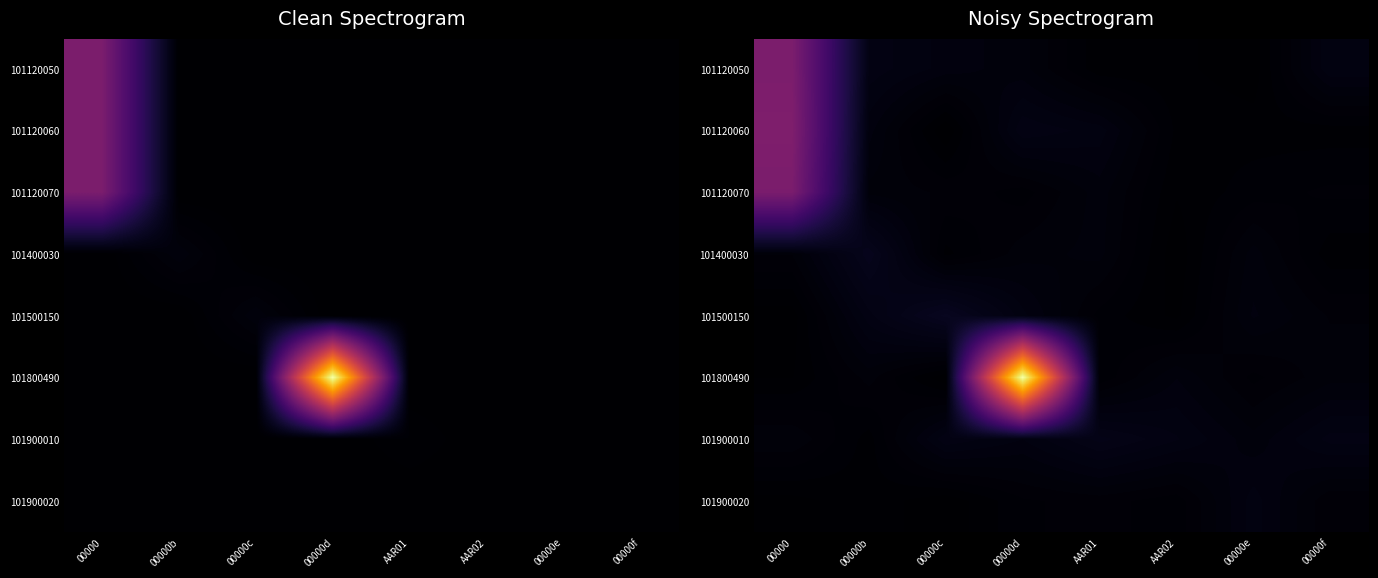

What is the total value across all series at 00000?

4463.7